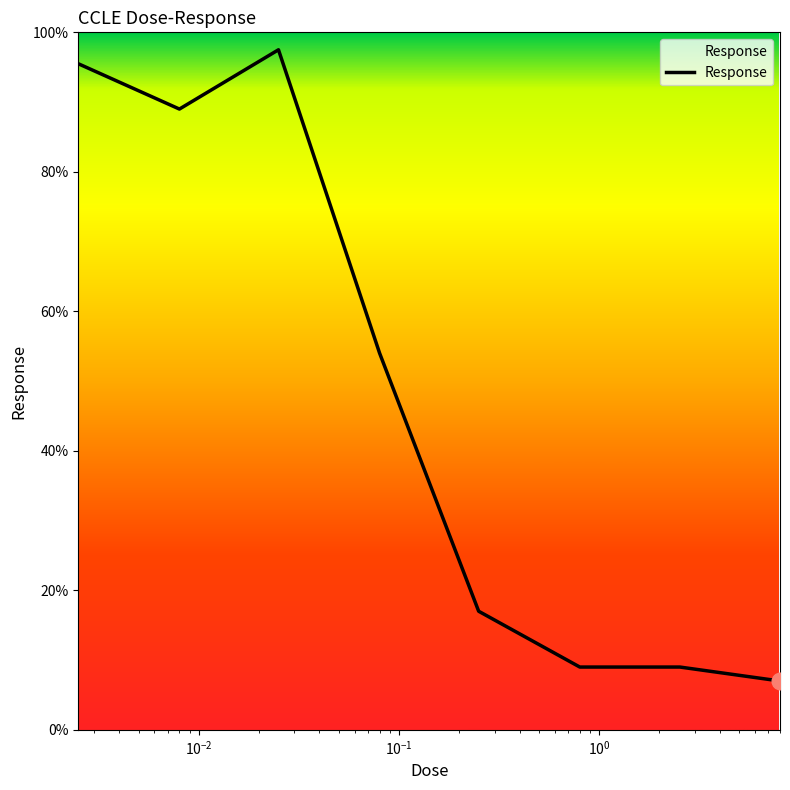

Reading left to right, extract all data points from this chart.

95.5	89.0	97.5	54.0	17.0	9.0	9.0	7.0